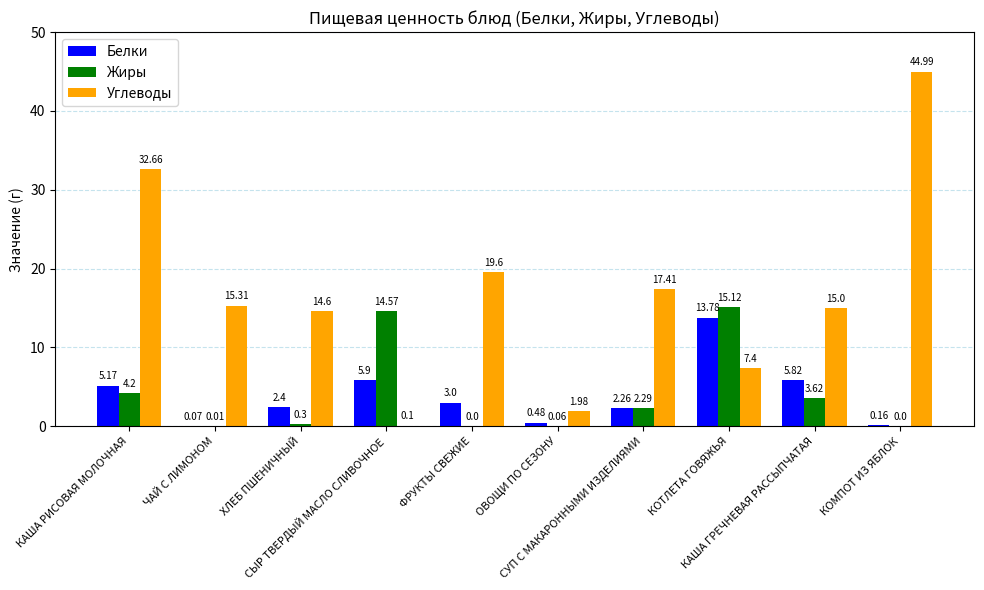

Which series has the largest total across all categories?

Углеводы